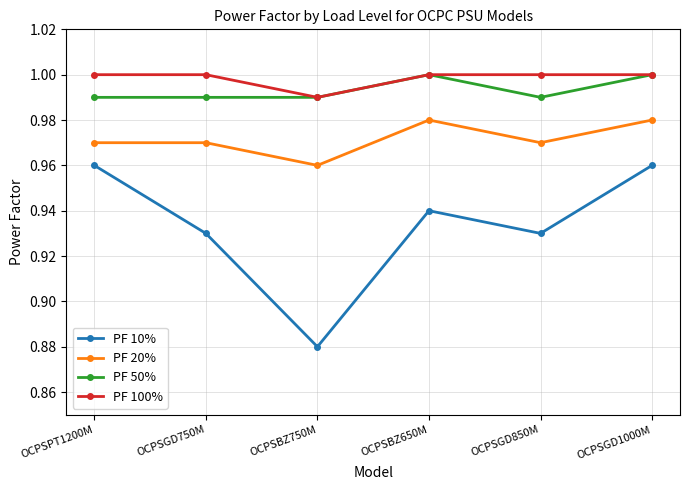

Does the chart display data point markers on the line(s)?

Yes